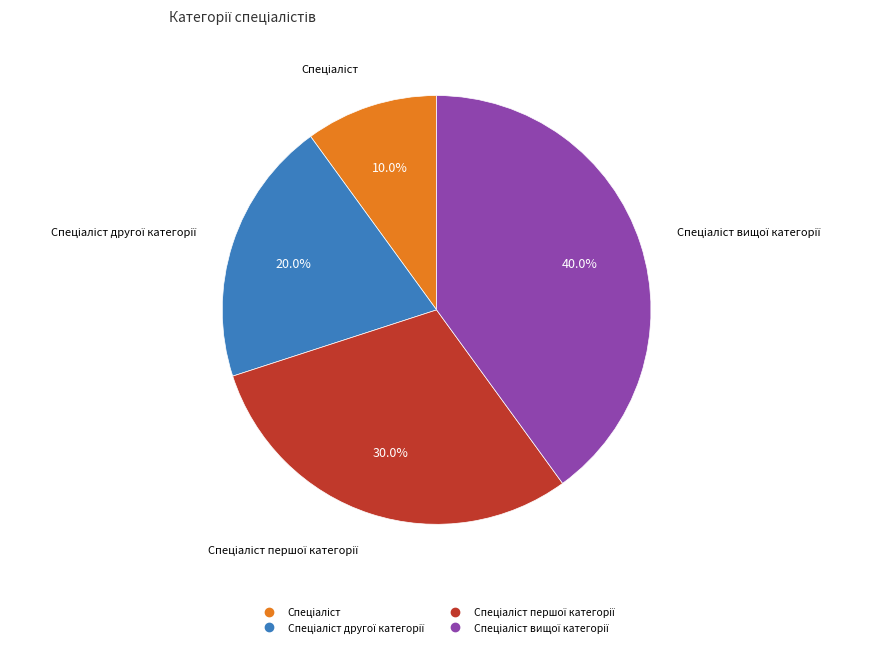

Is there a majority slice in this chart?

No